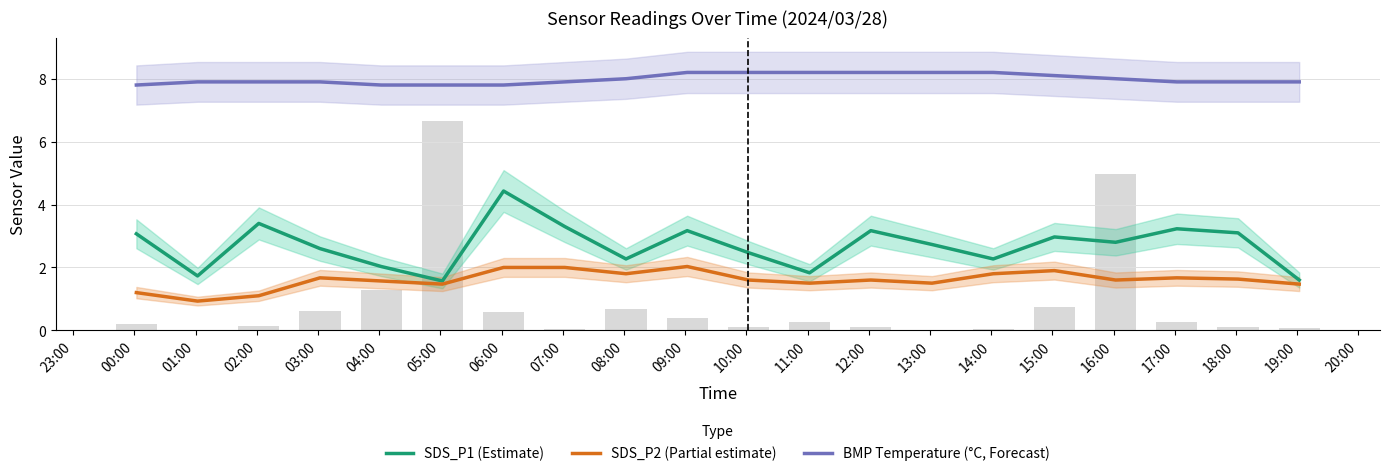

What is the sum of all SDS_P1 (Estimate) values?

53.7